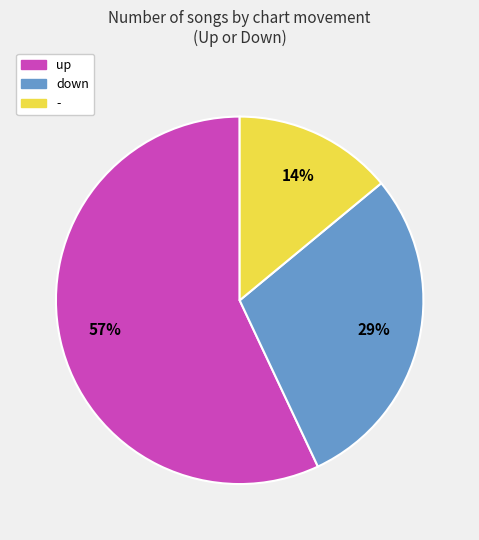

To the nearest percent, what percentage of the pie is up?

57%